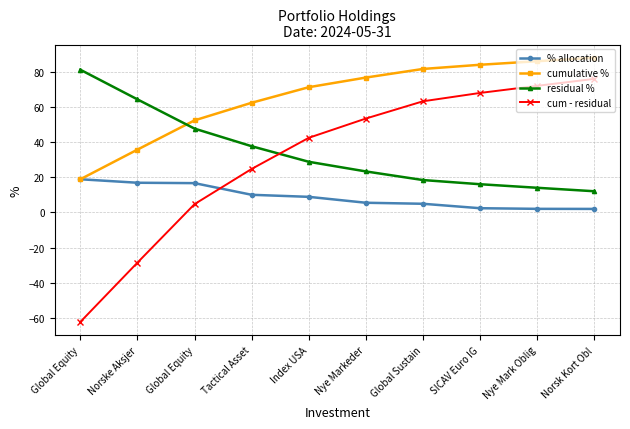

At which category is the sum across all series the highest?

Norsk Kort Obl